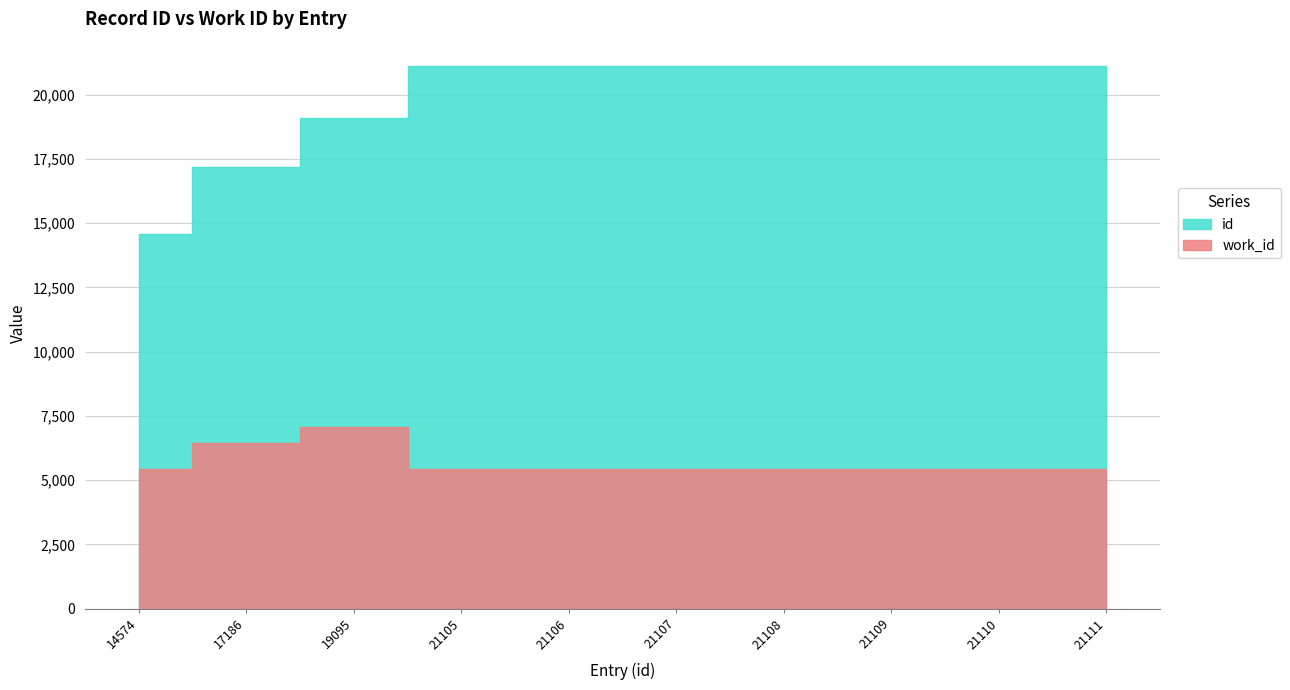

True or false: work_id has a value of 7846 at 21105.

False